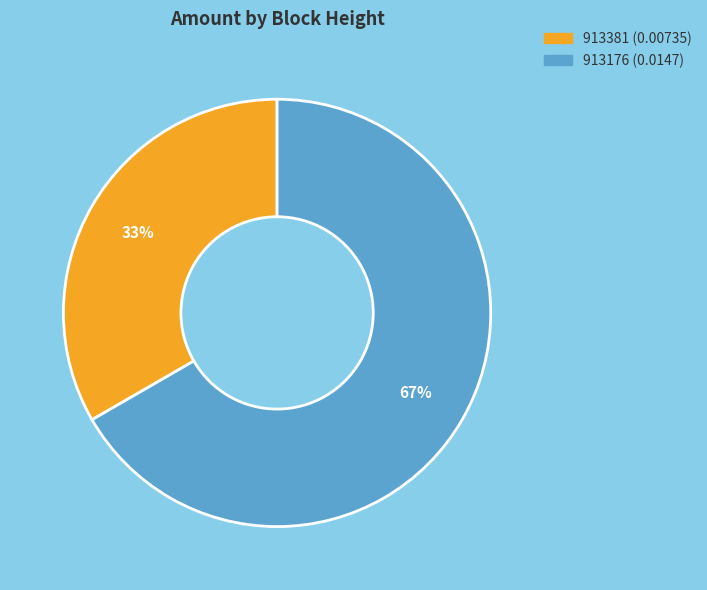

Which has a higher value, 913176 or 913381?

913176